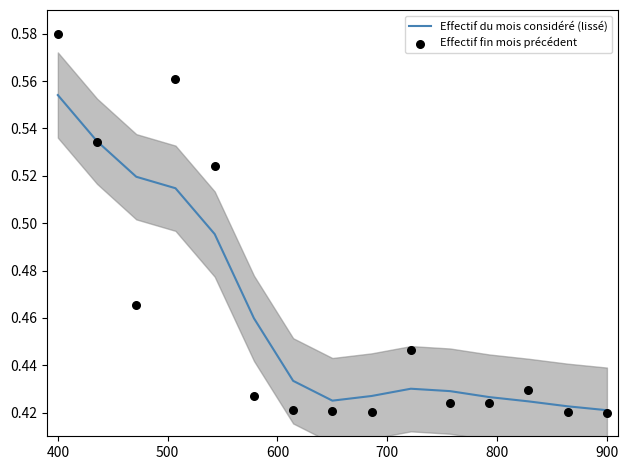

Which series has the largest total across all categories?

Effectif du mois considéré (lissé)